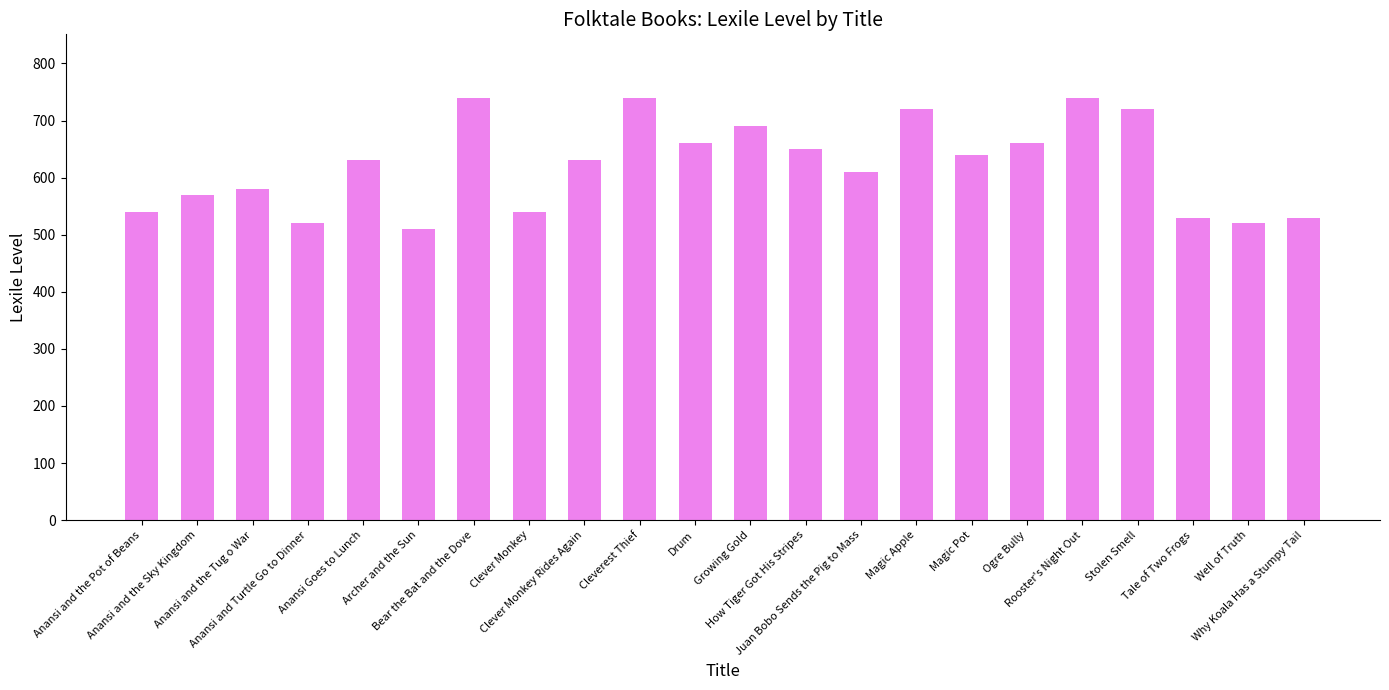

Are the bars horizontal?

No